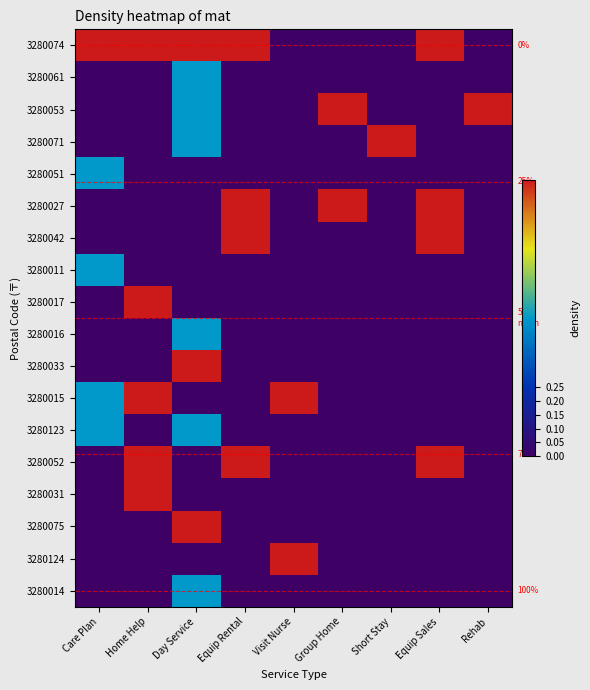

What is the greatest value displayed?

1.0